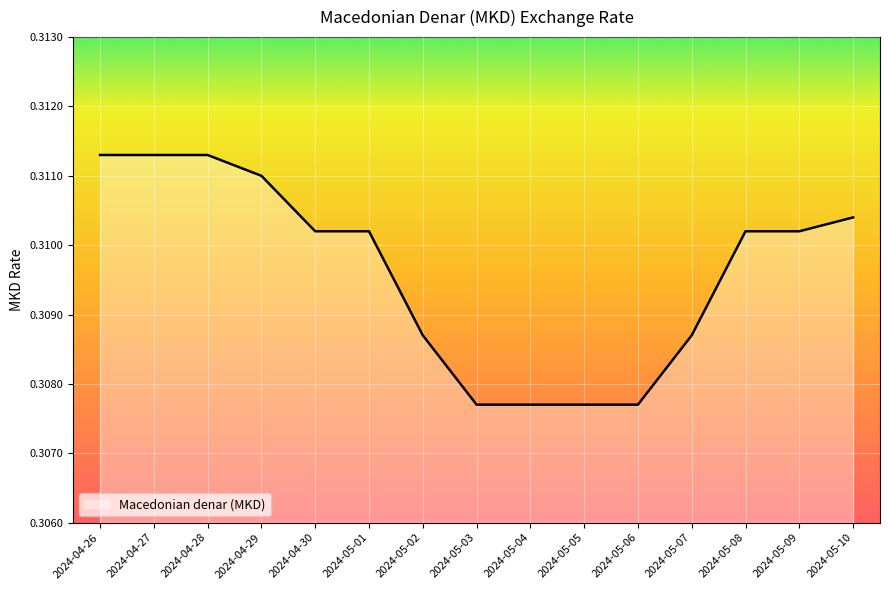

What position from the left is 2024-04-29?

4